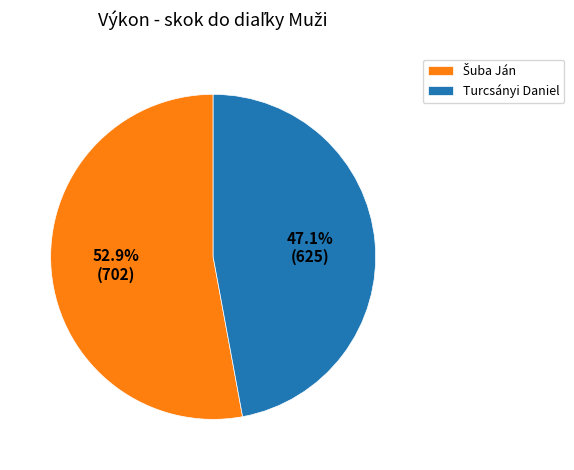

What is the smallest slice in the pie chart?

Turcsányi Daniel